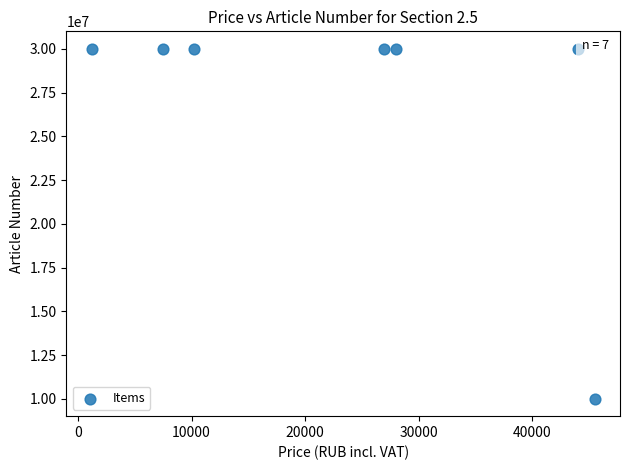

What is the range of X values (max minus min)?

44300